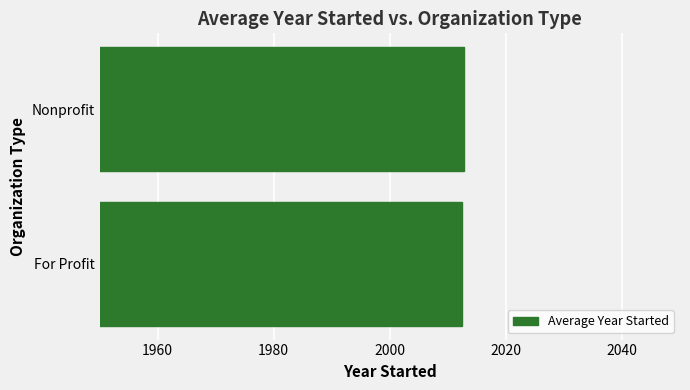

The chart shows a value of 3394.3 at For Profit. True or false?

False